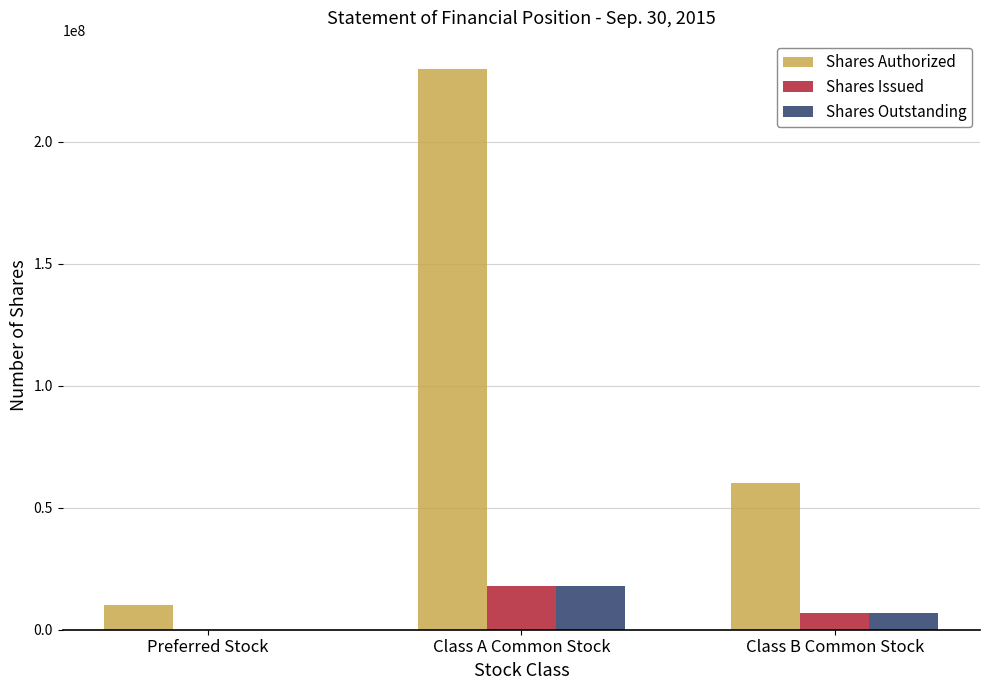

Is the value of Shares Authorized at Class B Common Stock greater than the value of Shares Issued at Preferred Stock?

Yes